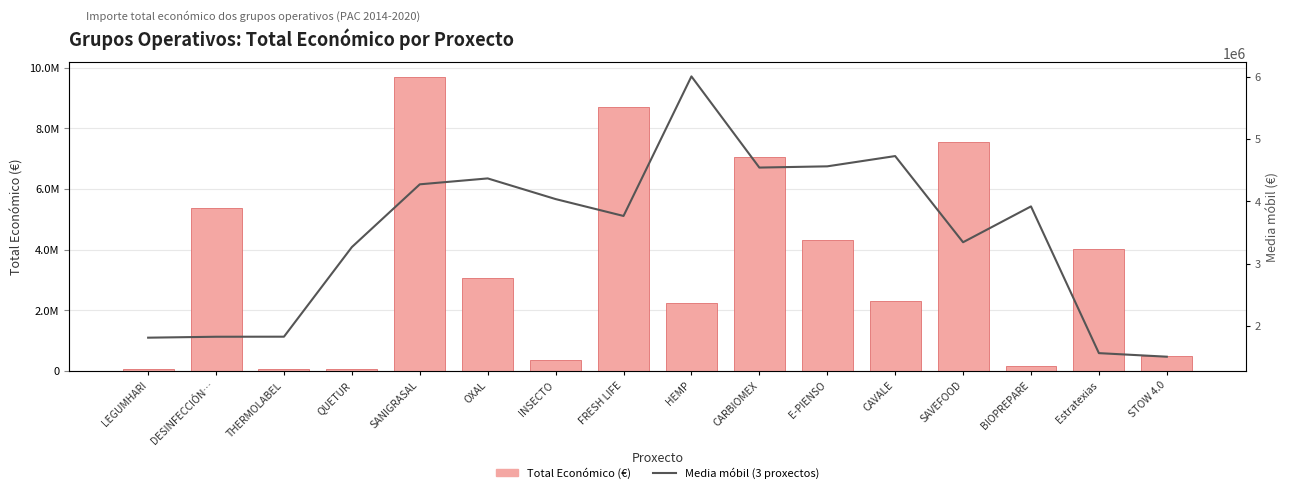

What position from the right is STOW 4.0?

1